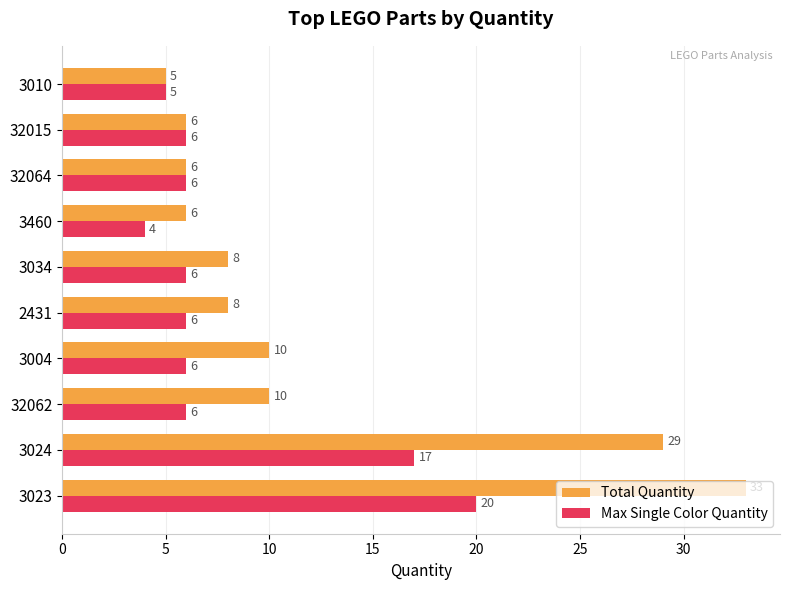

Which category has the highest value in the Max Single Color Quantity series?

3023